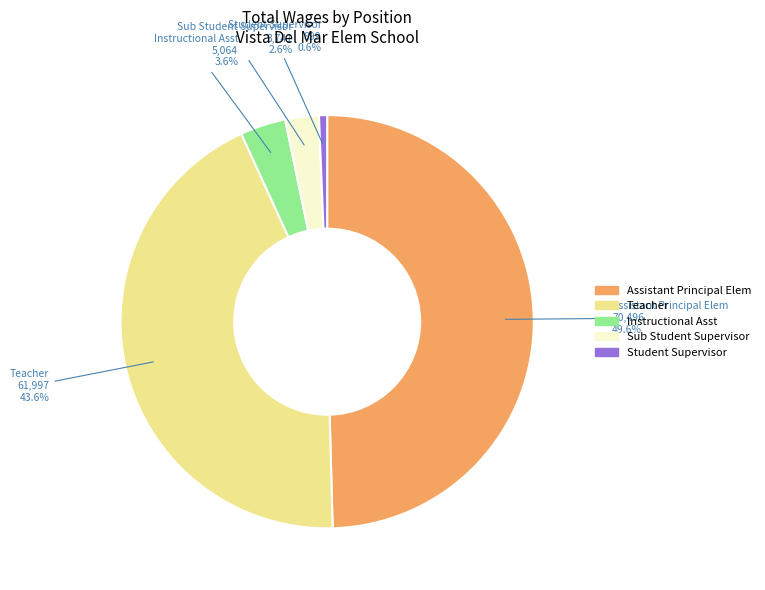

What percentage do Sub Student Supervisor and Assistant Principal Elem together represent?

52.2%